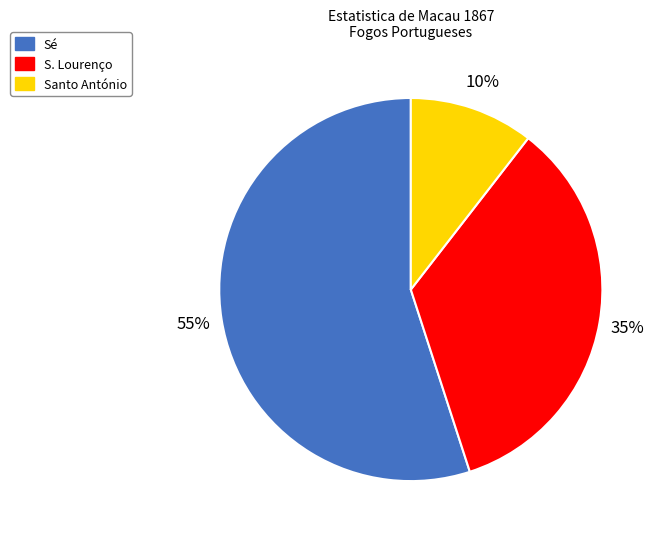

Count the number of slices in the pie.

3